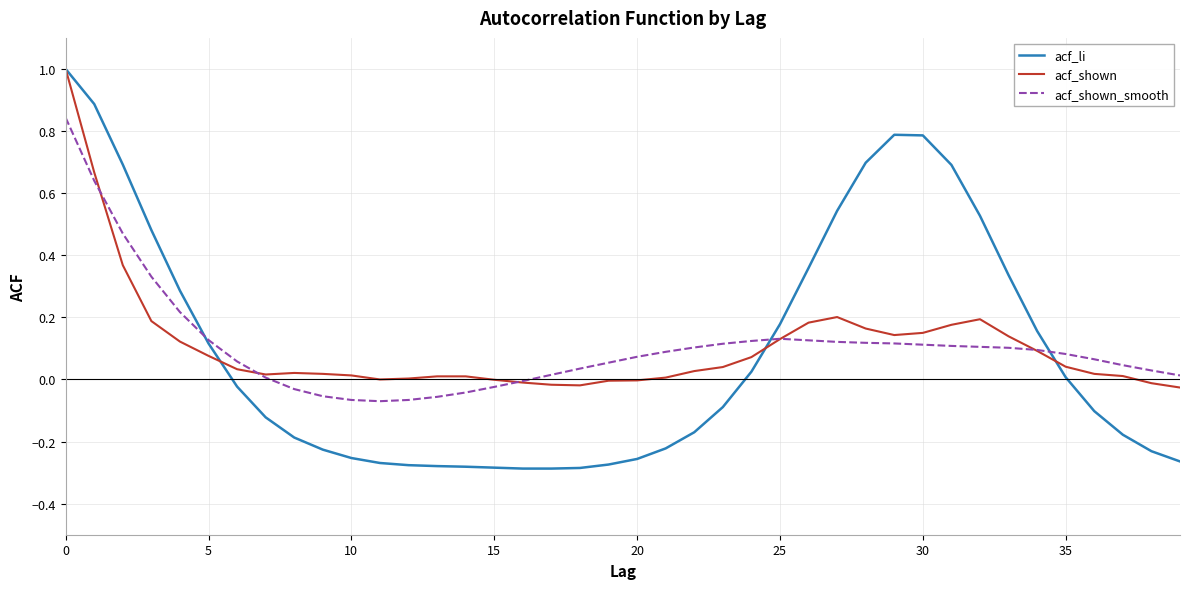

Which series has the widest spread of values?

acf_li